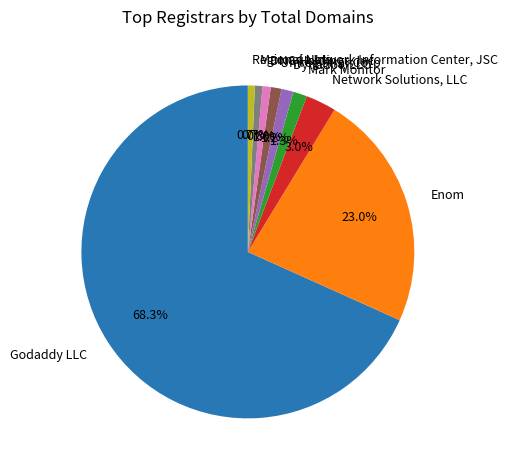

To the nearest percent, what portion does Enom represent?

23%